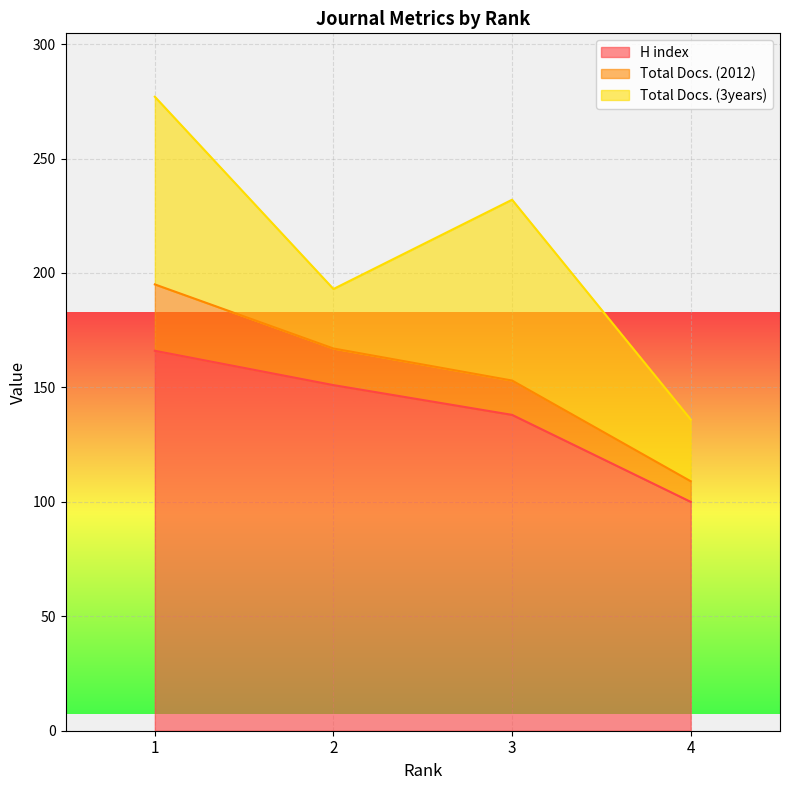

How many lines are shown in the chart?

3